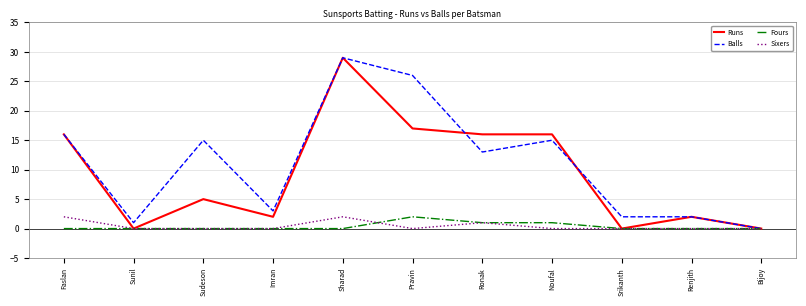

At which category does the chart reach its peak across all series?

Sharad